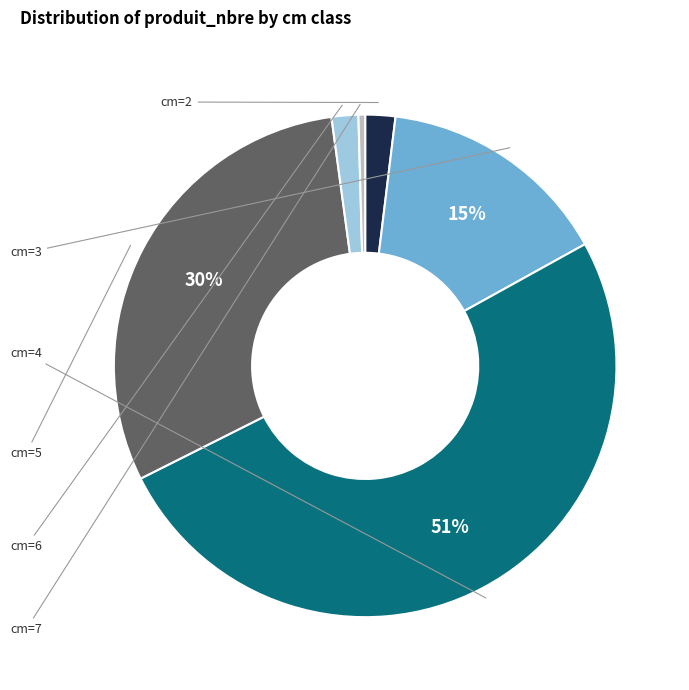

What is the smallest slice in the pie chart?

cm=7